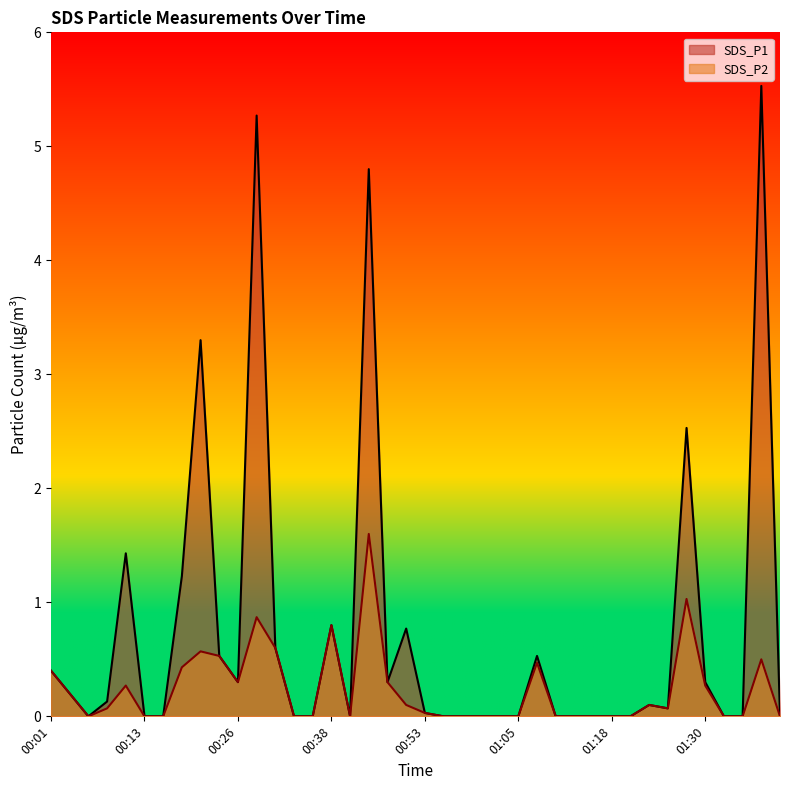

How many data points does each series have?

40